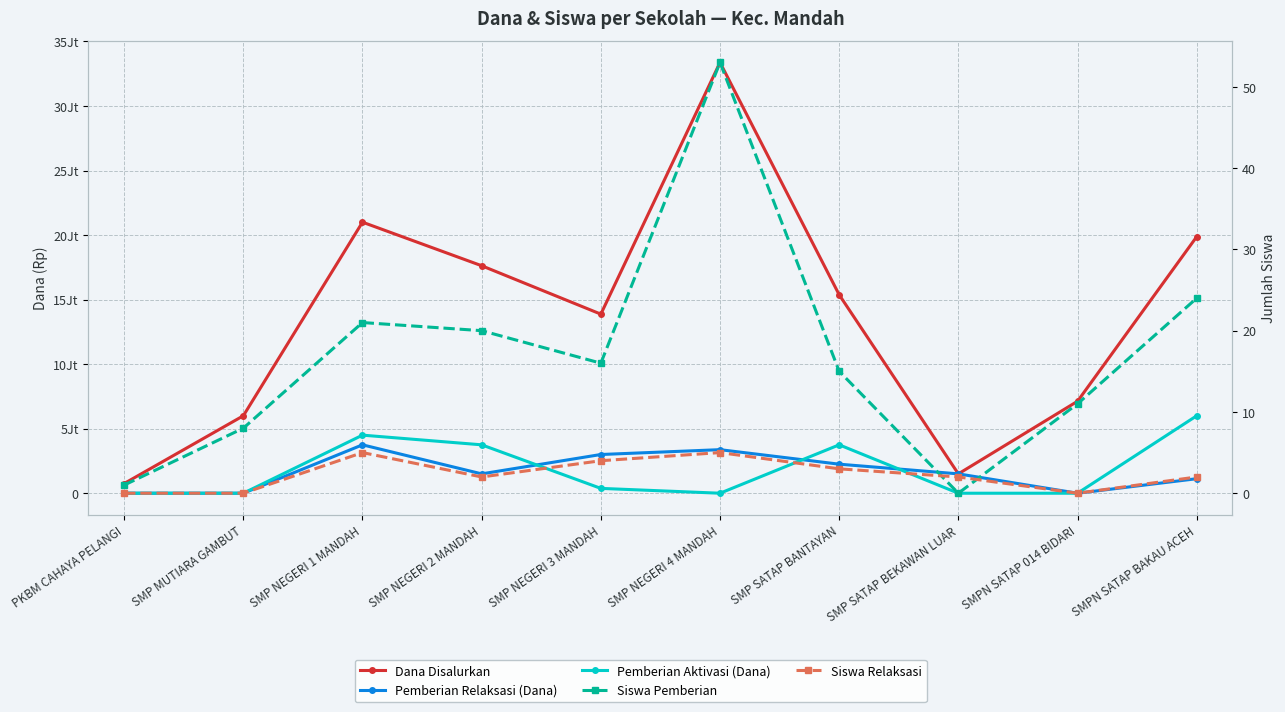

Reading left to right, what are all the values shown in this chart?

Dana Disalurkan: 750000	6000000	21000000	17625000	13875000	33375000	15375000	1500000	7125000	19875000
Pemberian Relaksasi (Dana): 0	0	3750000	1500000	3000000	3375000	2250000	1500000	0	1125000
Pemberian Aktivasi (Dana): 0	0	4500000	3750000	375000	0	3750000	0	0	6000000
Siswa Pemberian: 1	8	21	20	16	53	15	0	11	24
Siswa Relaksasi: 0	0	5	2	4	5	3	2	0	2